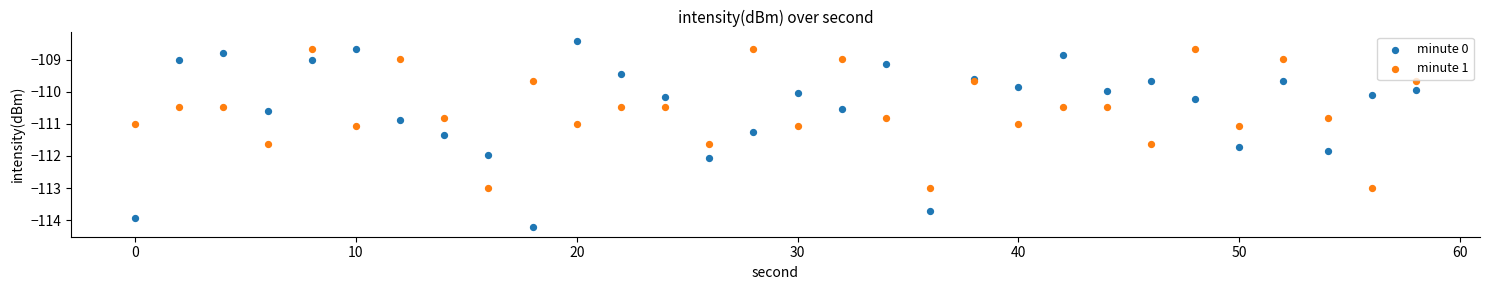

Across all data points, what is the range of Y values (max minus min)?

5.8